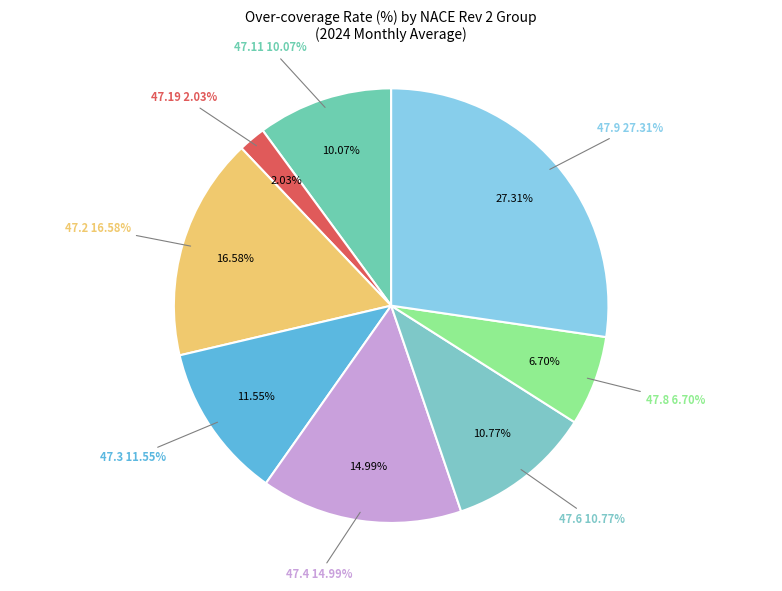

Is 47.2 the majority of the pie?

No